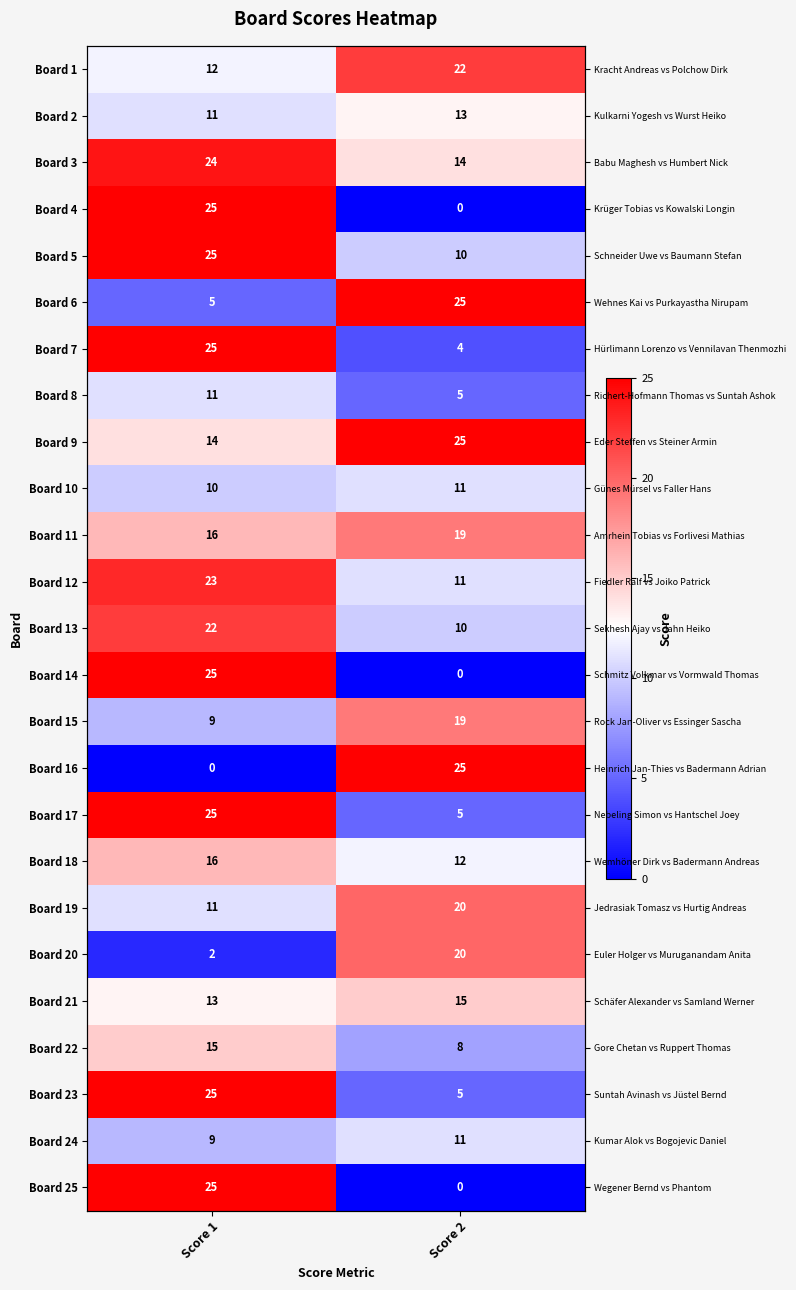

What is the minimum value for Board 21?

13